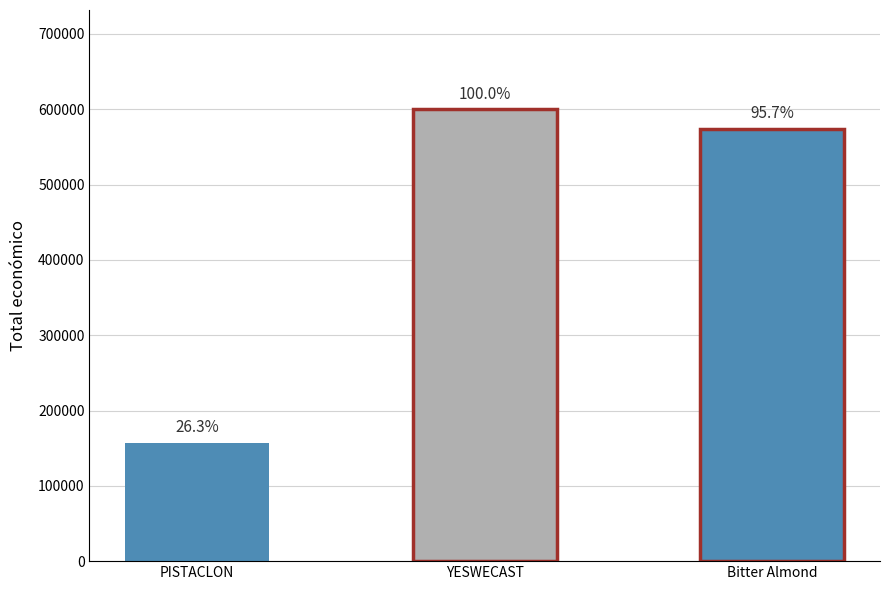

What is the change in value from YESWECAST to Bitter Almond?

-25792